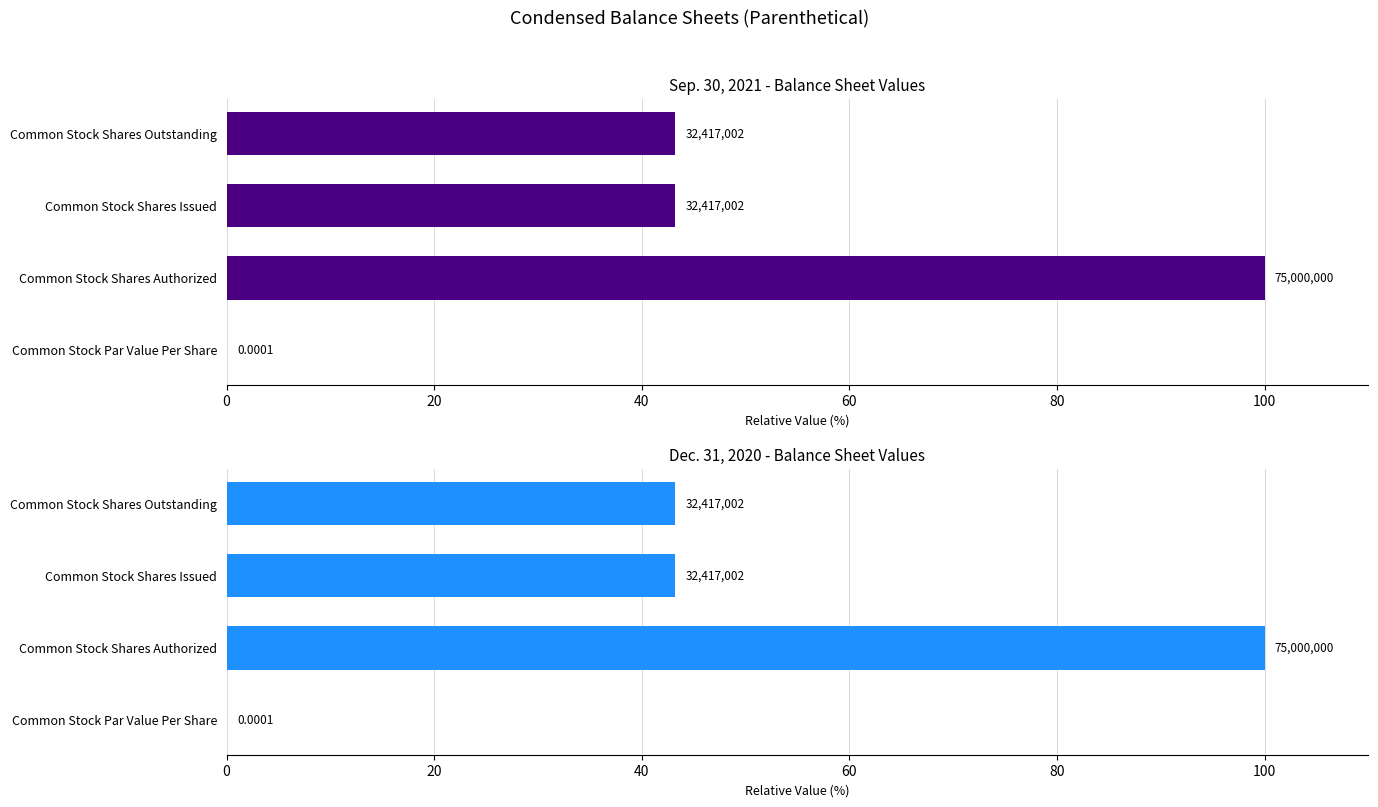

What are all the series names shown in the legend?

Sep. 30, 2021, Dec. 31, 2020